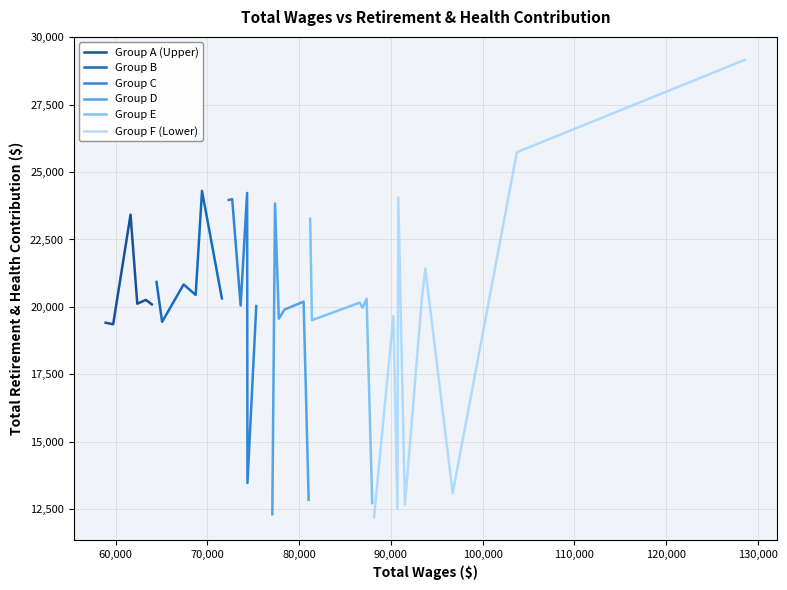

Approximately how many times larger is the value at 96741 compared to 90276?

0.7